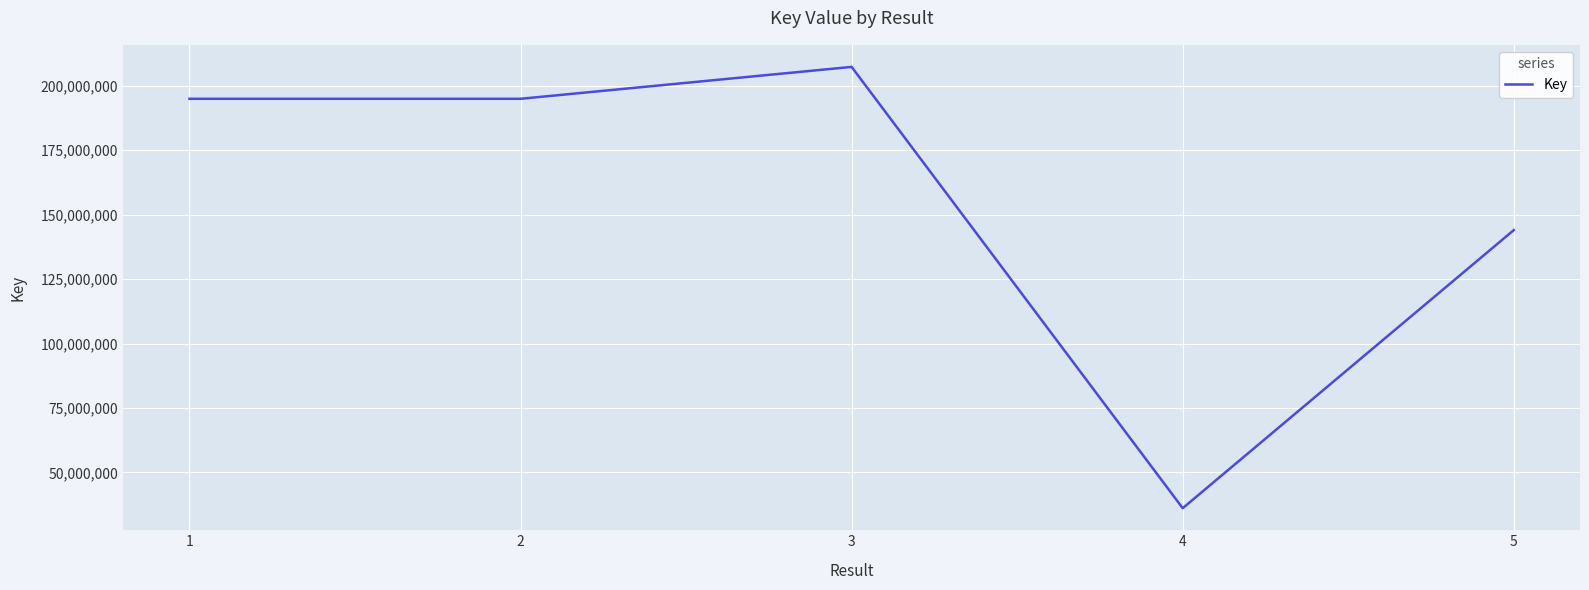

How many interior local peaks (higher than both neighbors) does the data have?

1